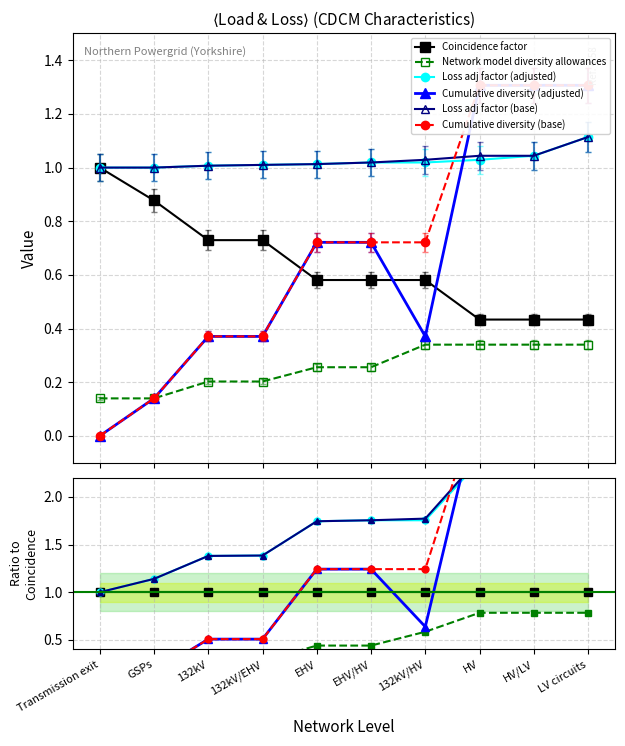

What is the label of the 5th point from the right?

EHV/HV